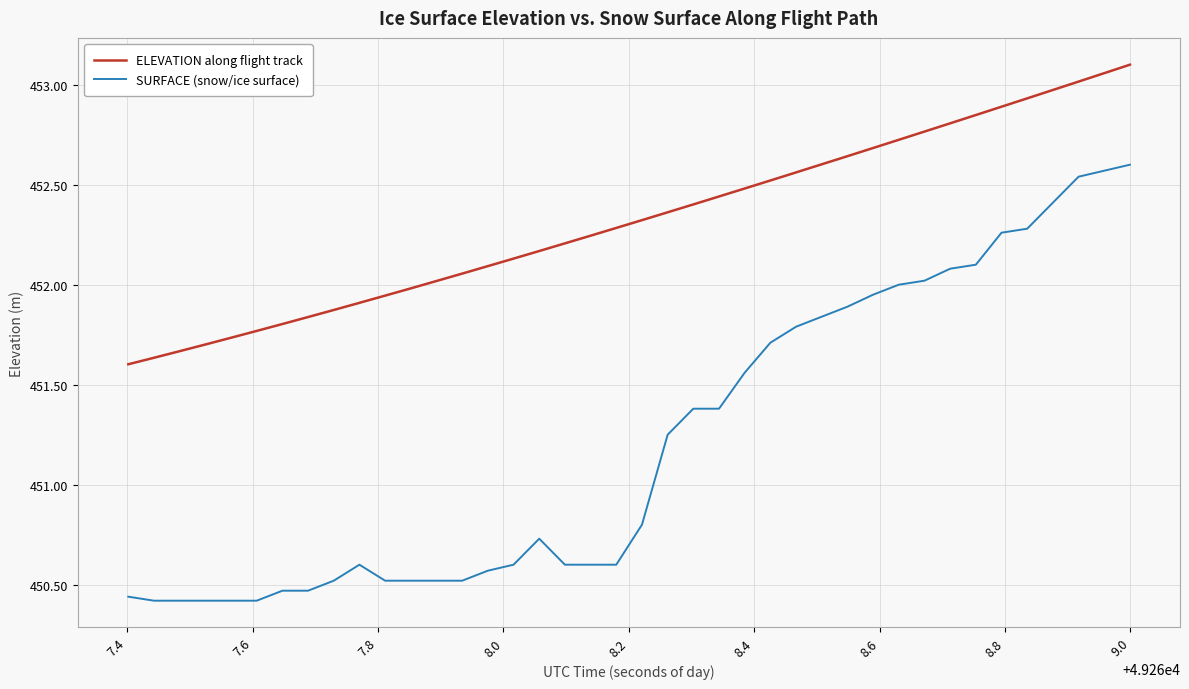

Which series has the largest total across all categories?

ELEVATION along flight track